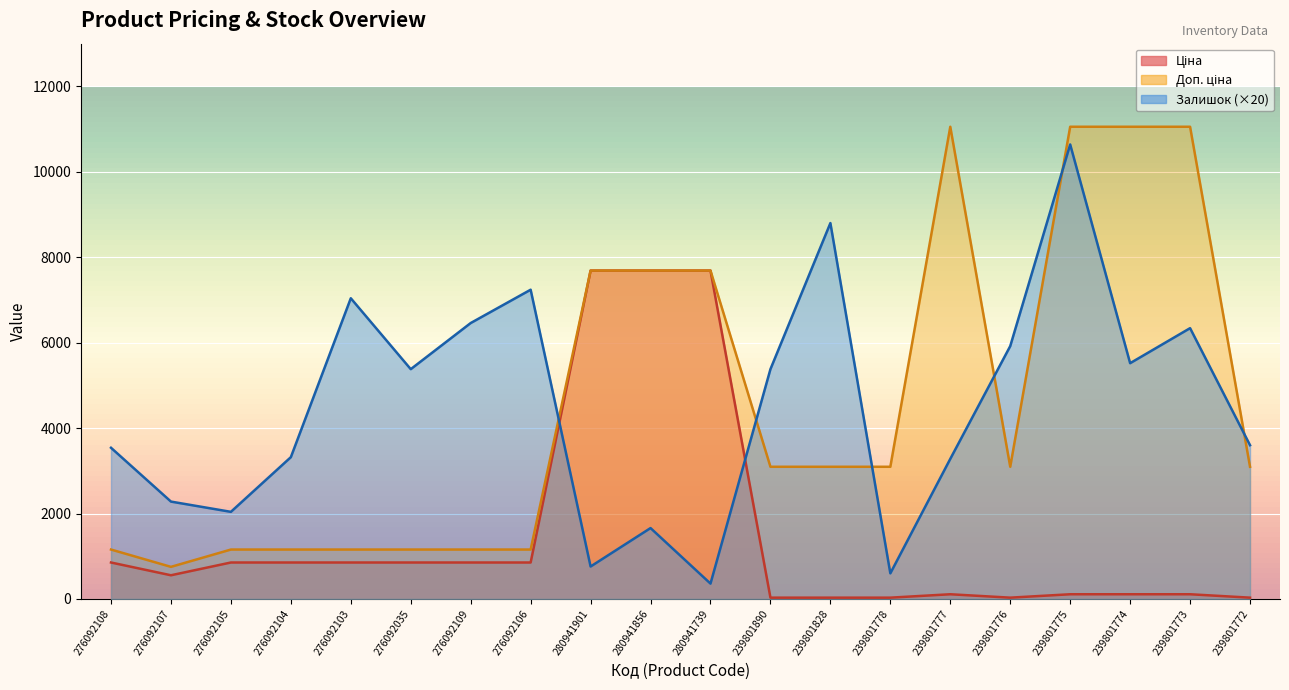

At 276092103, list the series in order from largest to smallest.

Залишок, Доп. ціна, Ціна